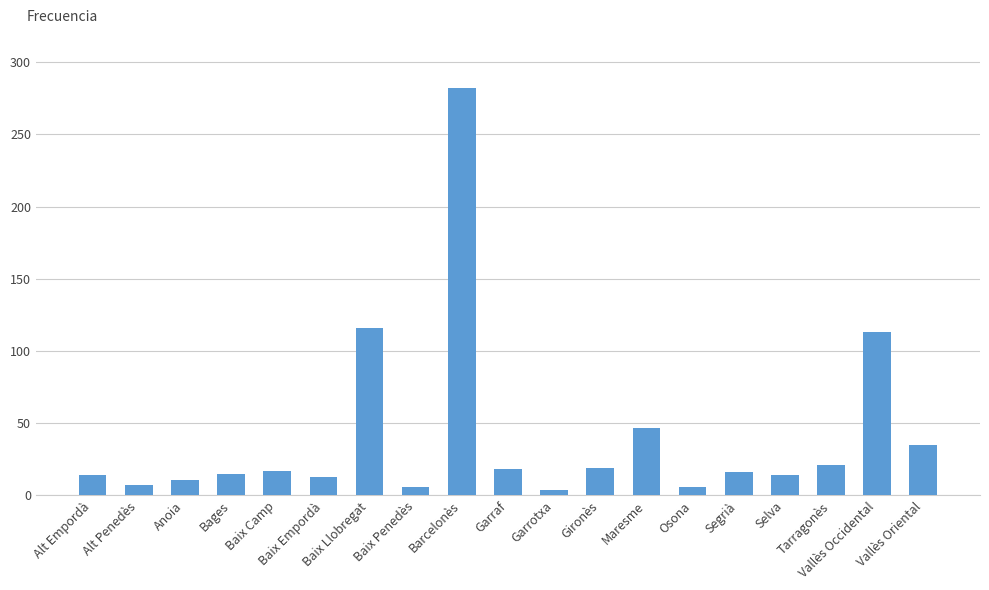

Does the chart contain stacked bars?

No